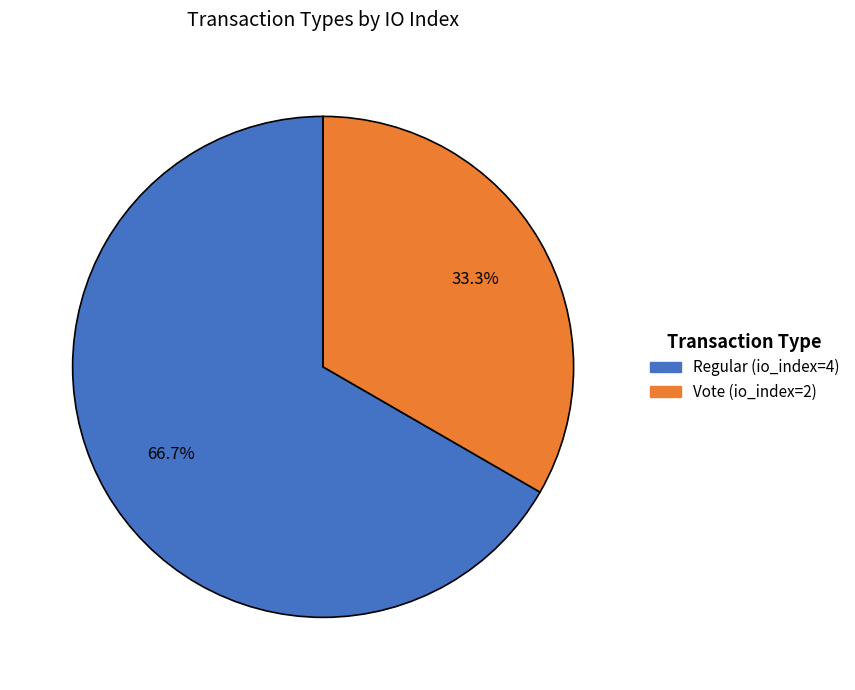

What percentage is NOT represented by Regular (io_index=4)?

33.3%